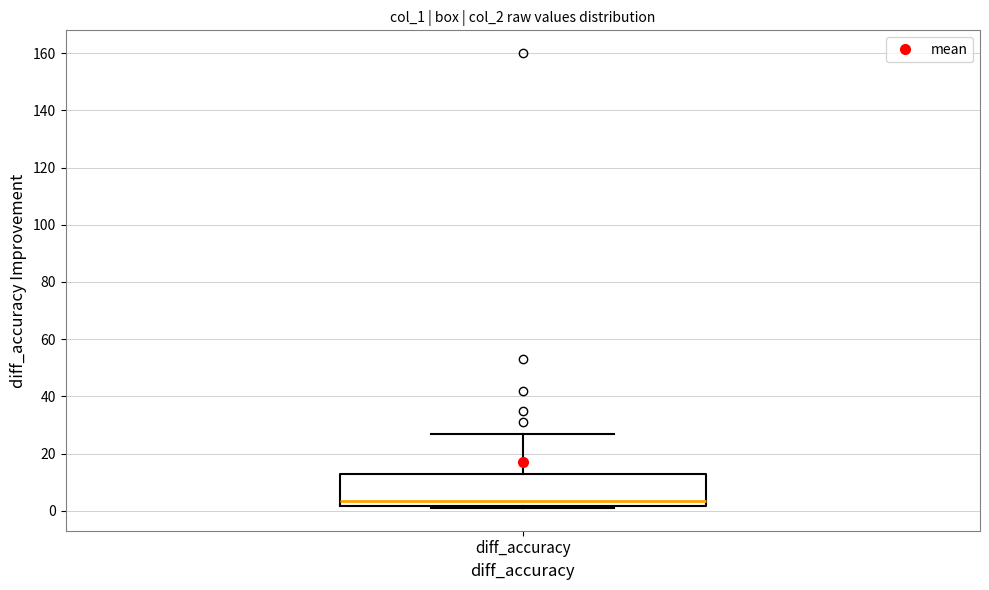

Transcribe this box plot: give where the median line is, the range the box spans, and where the two whiskers end, as read against the y-axis. The values are not printed on the chart, so give them approximately, as read against the axis.

median 4, box 2 to 12, whiskers 2 (just below the box's lower edge) to 28